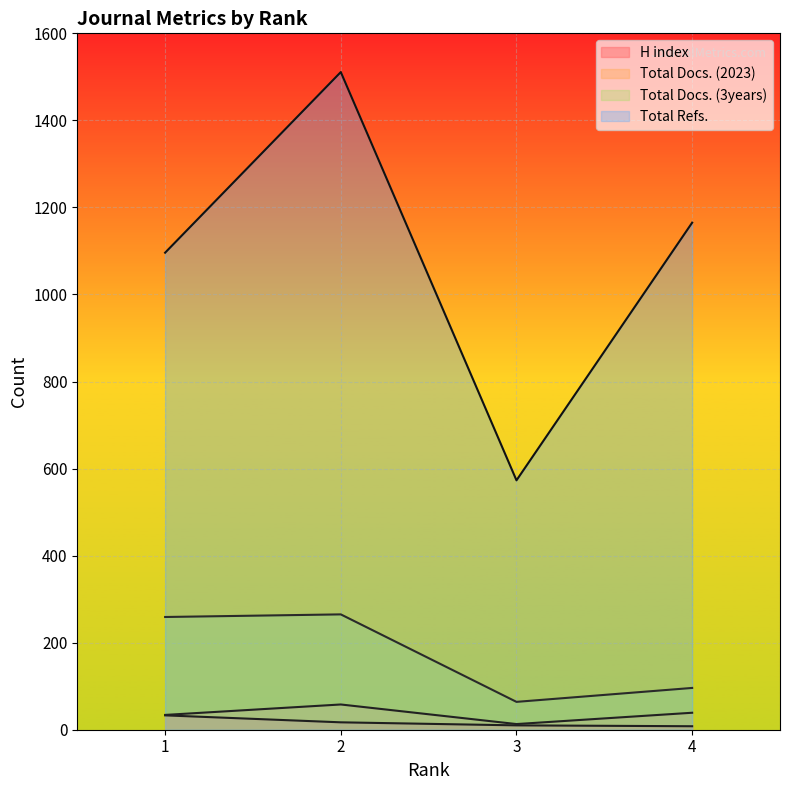

At which label does Total Docs. (3years) reach its peak?

2